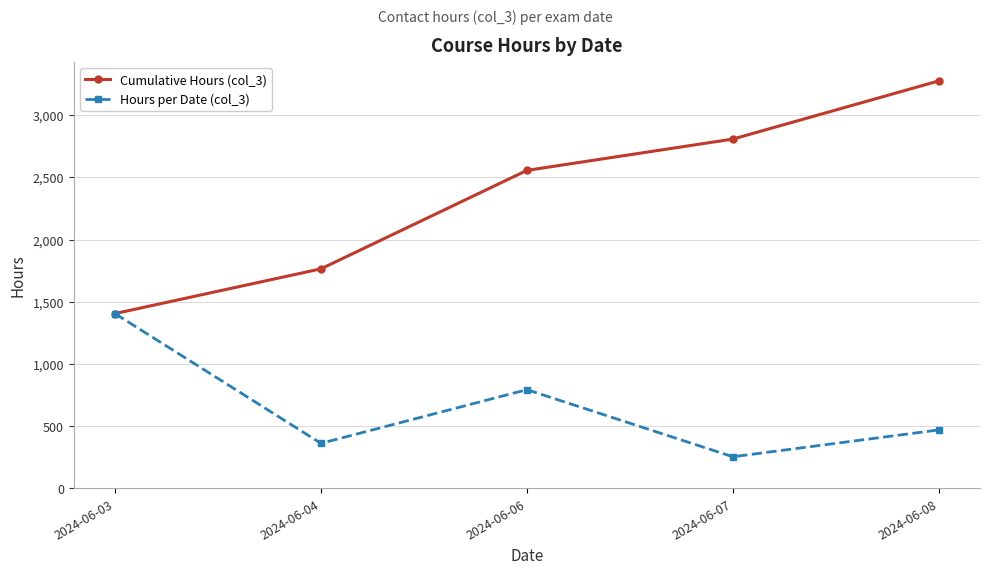

At 2024-06-08, list the series in order from largest to smallest.

Cumulative Hours (col_3), Hours per Date (col_3)